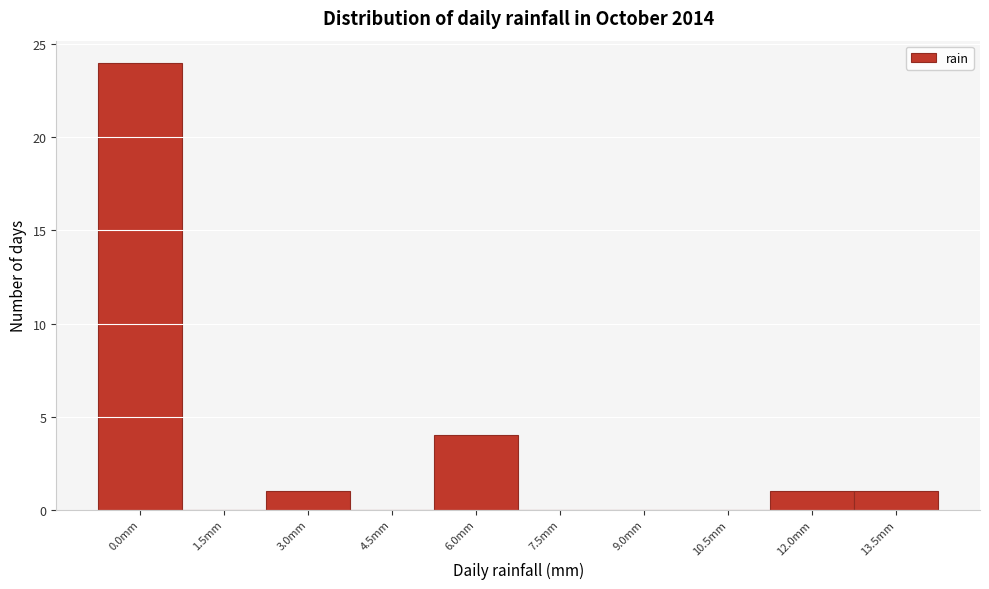

Reading left to right, extract all data points from this chart.

0.0mm=24	1.5mm=0	3.0mm=1	4.5mm=0	6.0mm=4	7.5mm=0	9.0mm=0	10.5mm=0	12.0mm=1	13.5mm=1